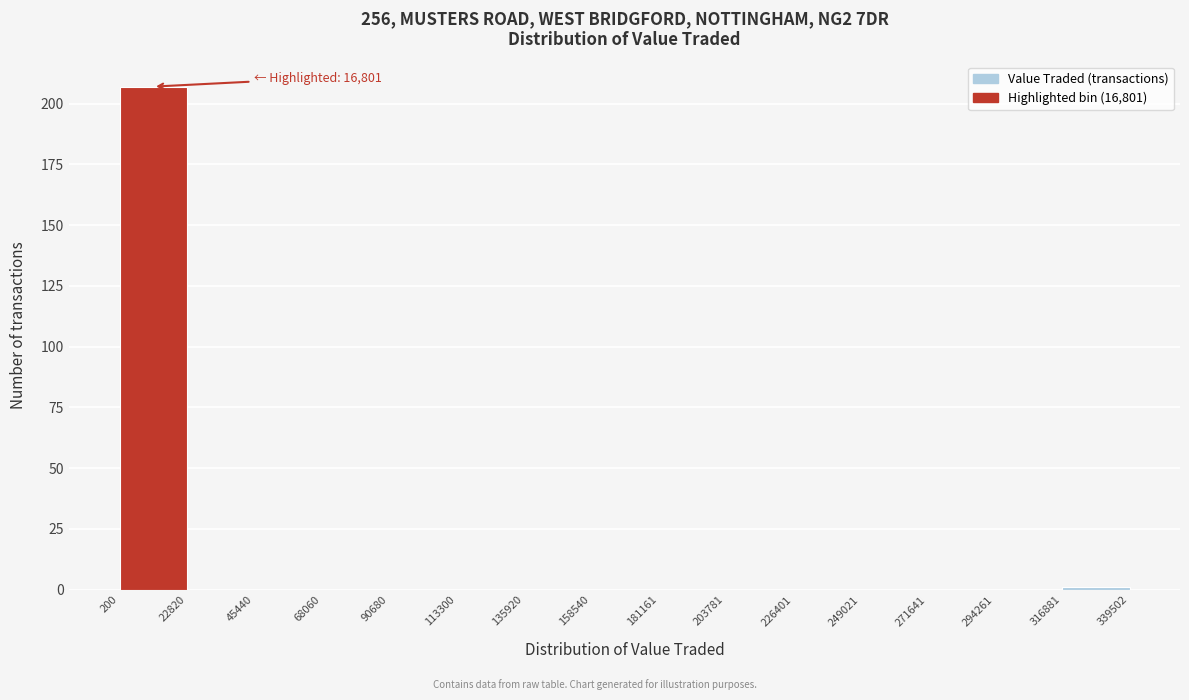

Which range on the x-axis has the tallest bar?

200 to 22820